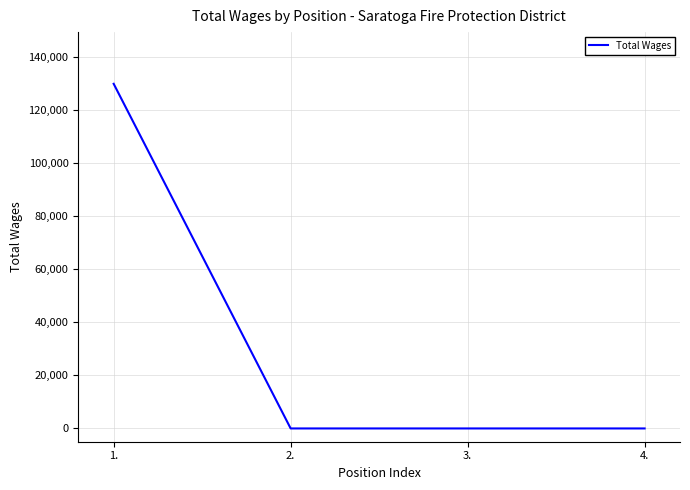

What is the maximum value shown in the chart?

129810